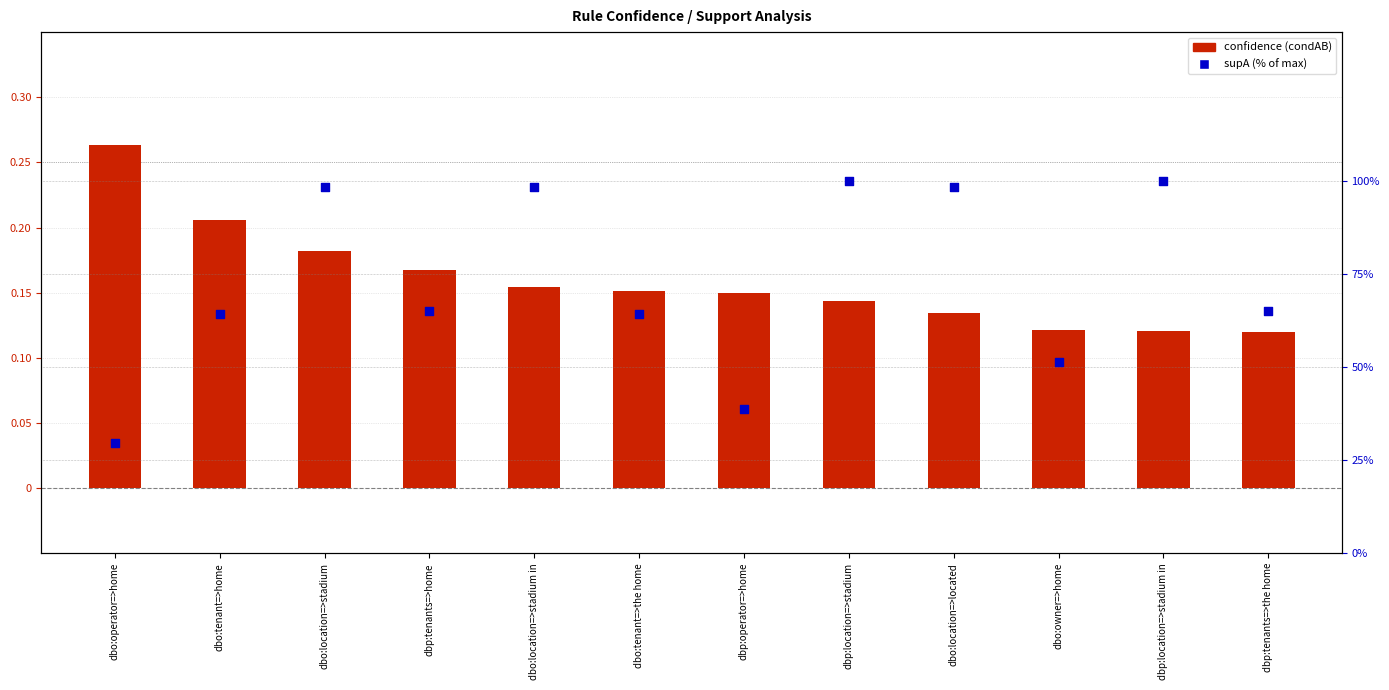

Is the value of confidence (condAB) at dbo:location=>located greater than the value of supA (% of max) at dbo:location=>located?

No